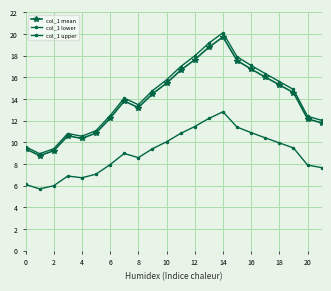

Is this an area chart (filled region under the line)?

No